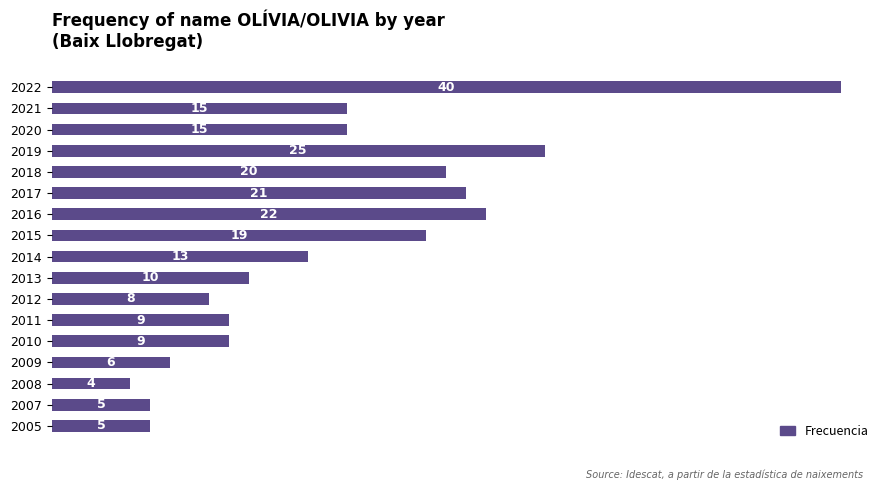

What is the change in value from 2019 to 2016?

-3